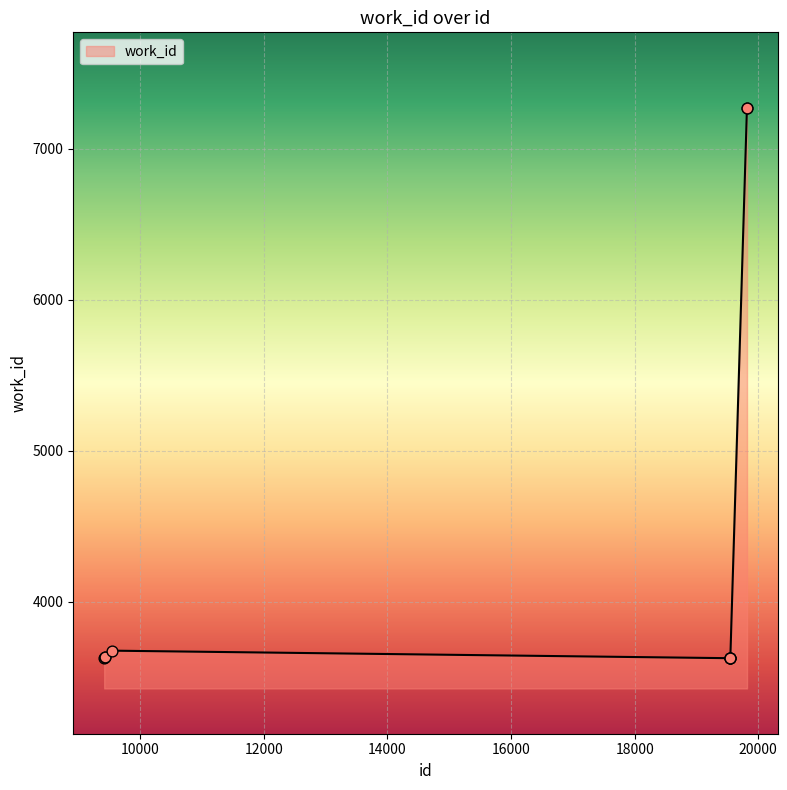

What is the difference between the maximum and minimum values?

3644